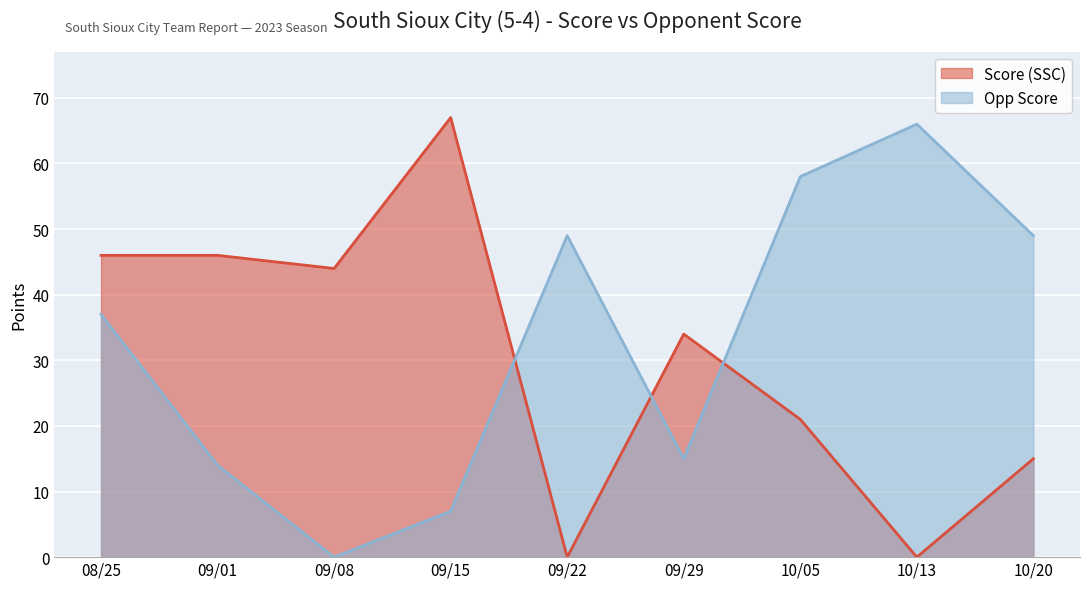

At 10/13, list the series in order from largest to smallest.

Opp Score, Score (SSC)